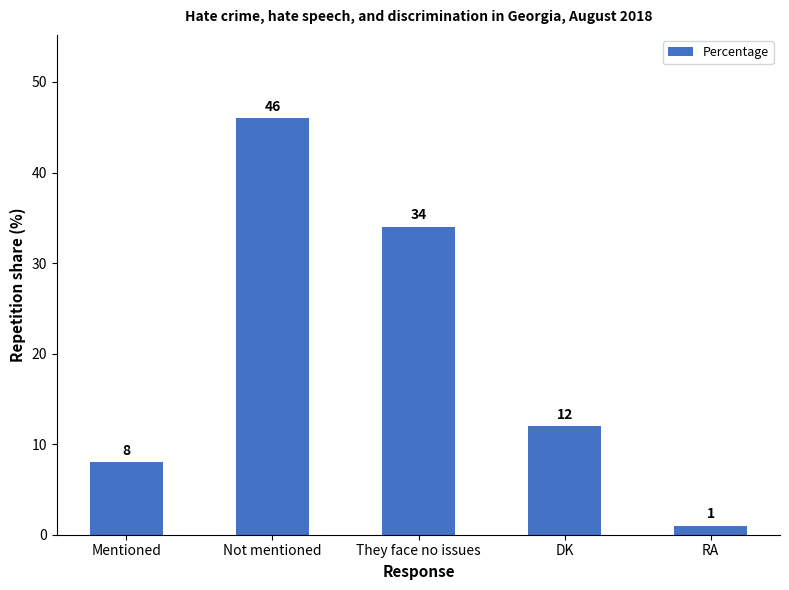

What is the value of the 5th bar from the left?

1